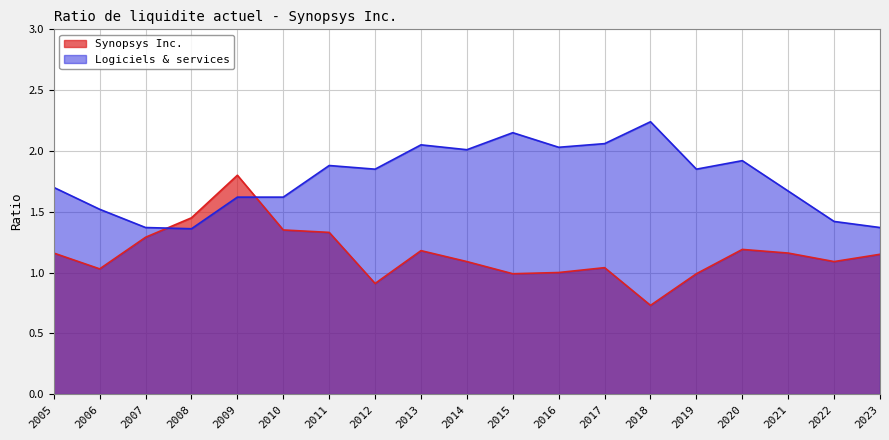

How many lines are shown in the chart?

2